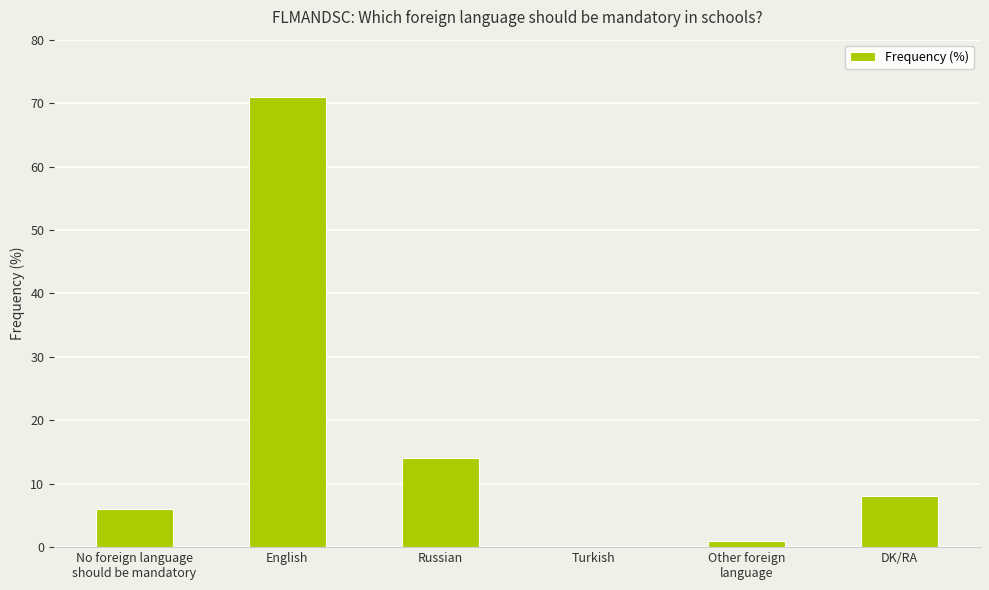

Reading left to right, transcribe all the data shown in this chart.

No foreign language
should be mandatory=6	English=71	Russian=14	Turkish=0	Other foreign
language=1	DK/RA=8